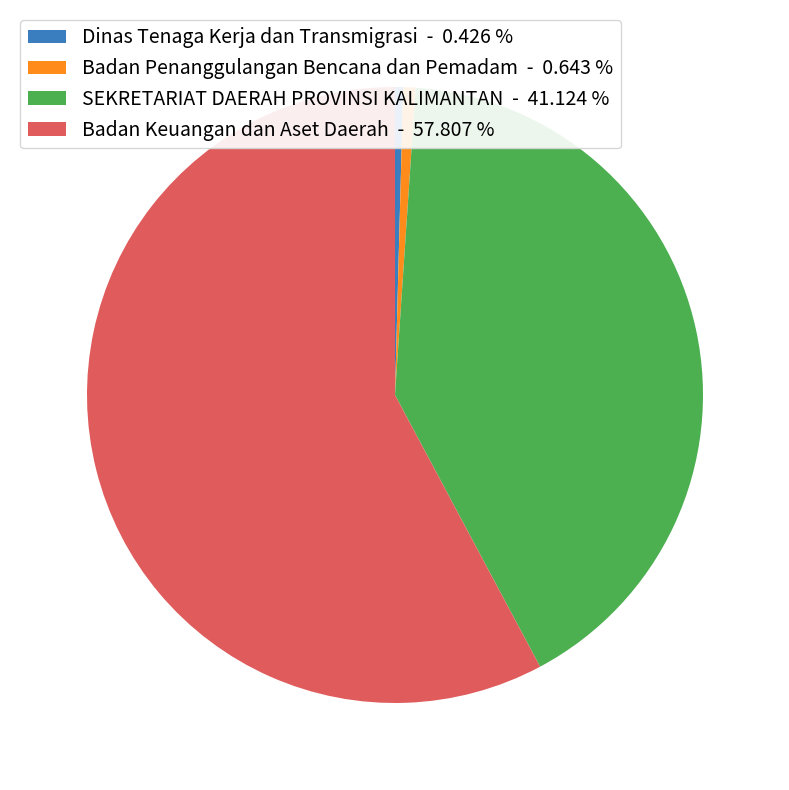

Combined, do Badan Keuangan dan Aset Daerah - 57.807 % and SEKRETARIAT DAERAH PROVINSI KALIMANTAN - 41.124 % account for over 50%?

Yes